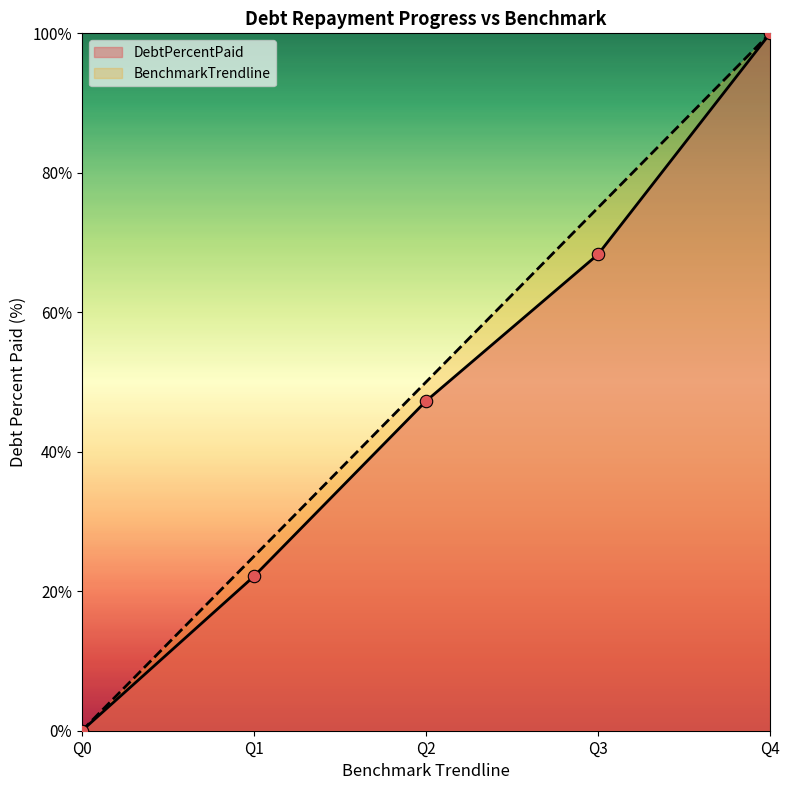

At how many categories does at least one series exceed 92?

1